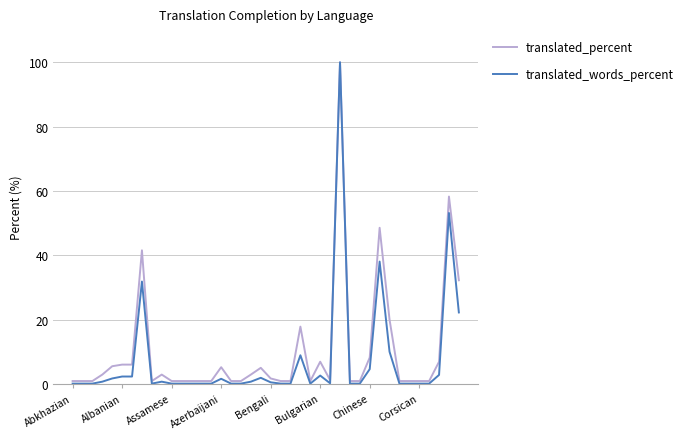

Which series has the largest range (max minus min)?

translated_words_percent